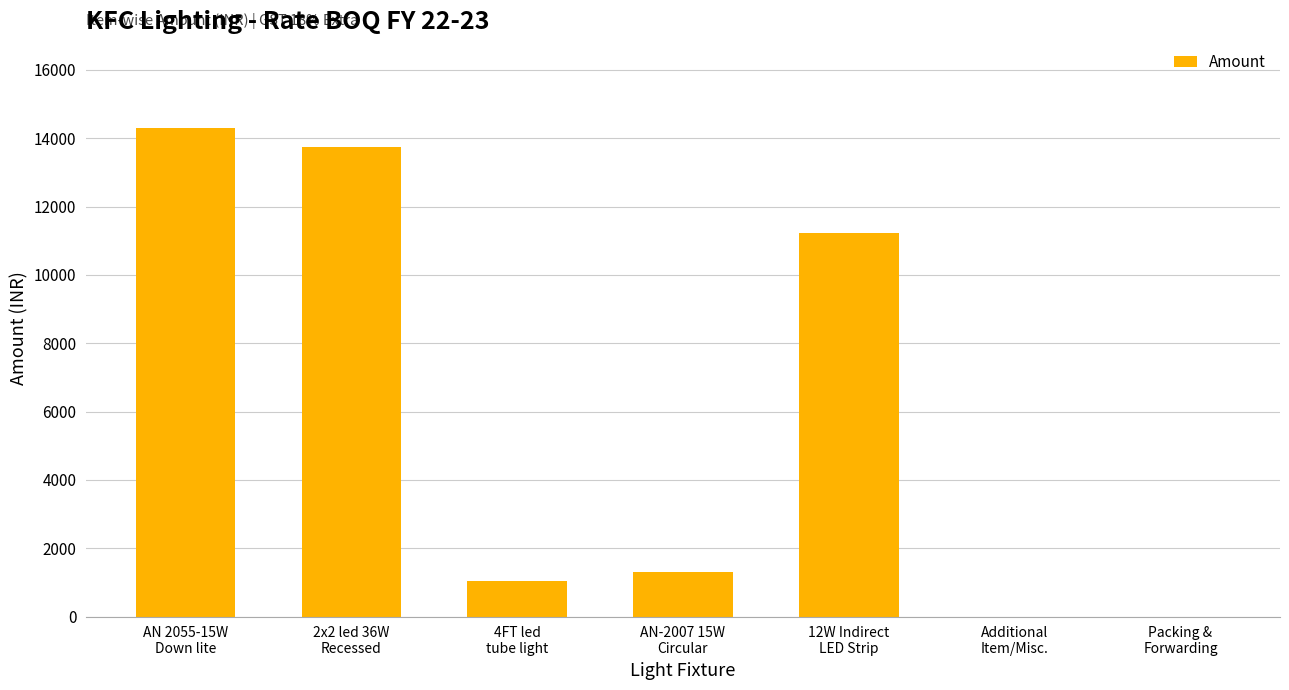

What is the change in value from 4FT led
tube light to 12W Indirect
LED Strip?

+10195